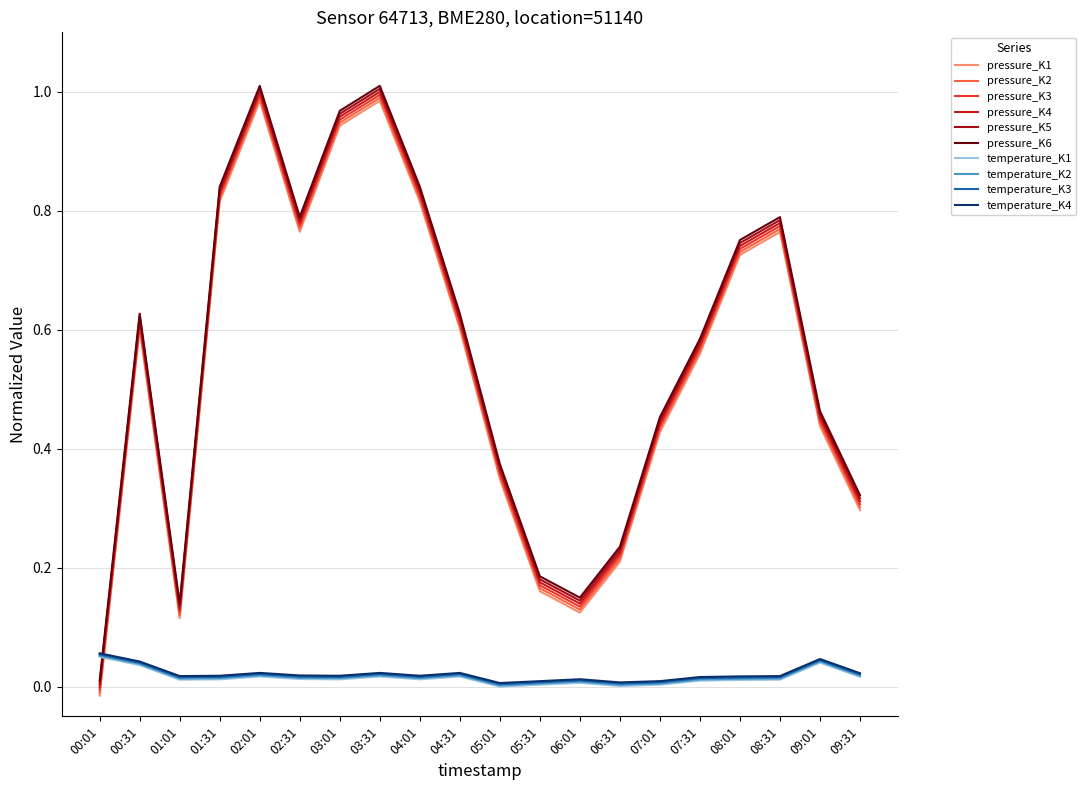

Is it true that pressure_K6 equals 0.8 at 04:01?

True